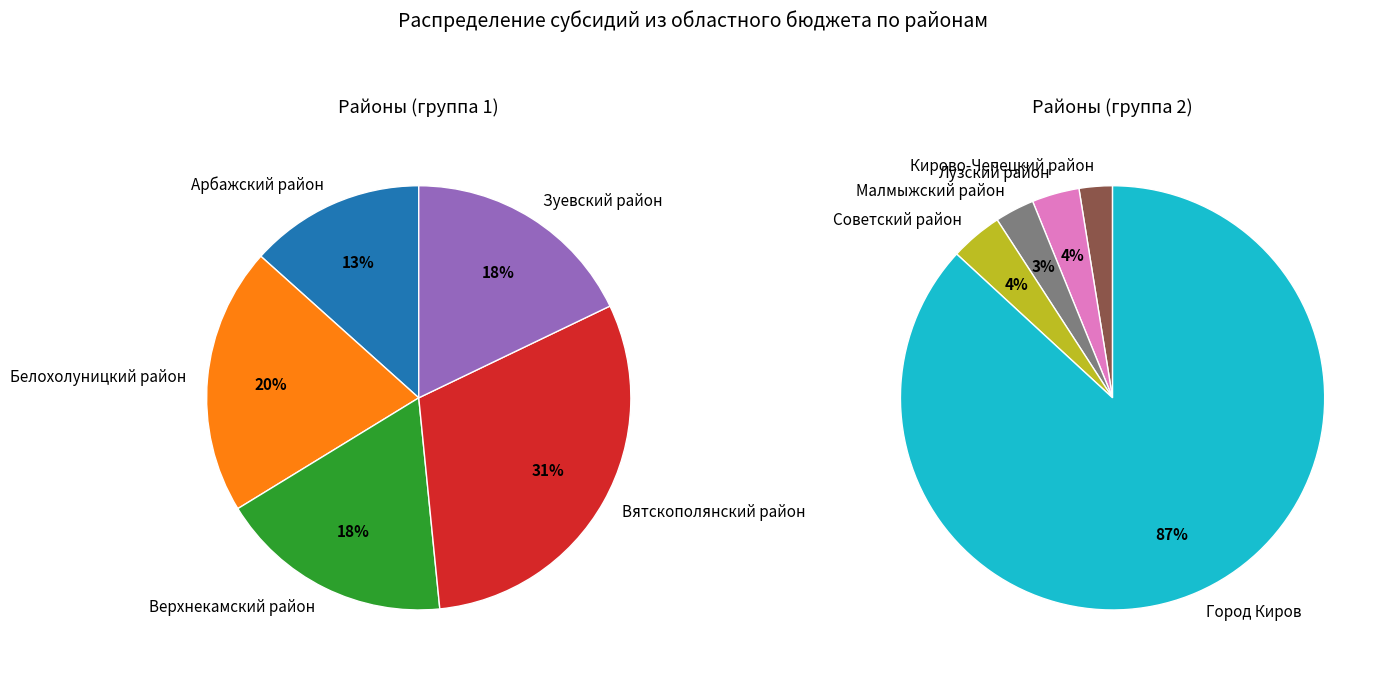

To the nearest percent, what portion does Советский район represent?

4%